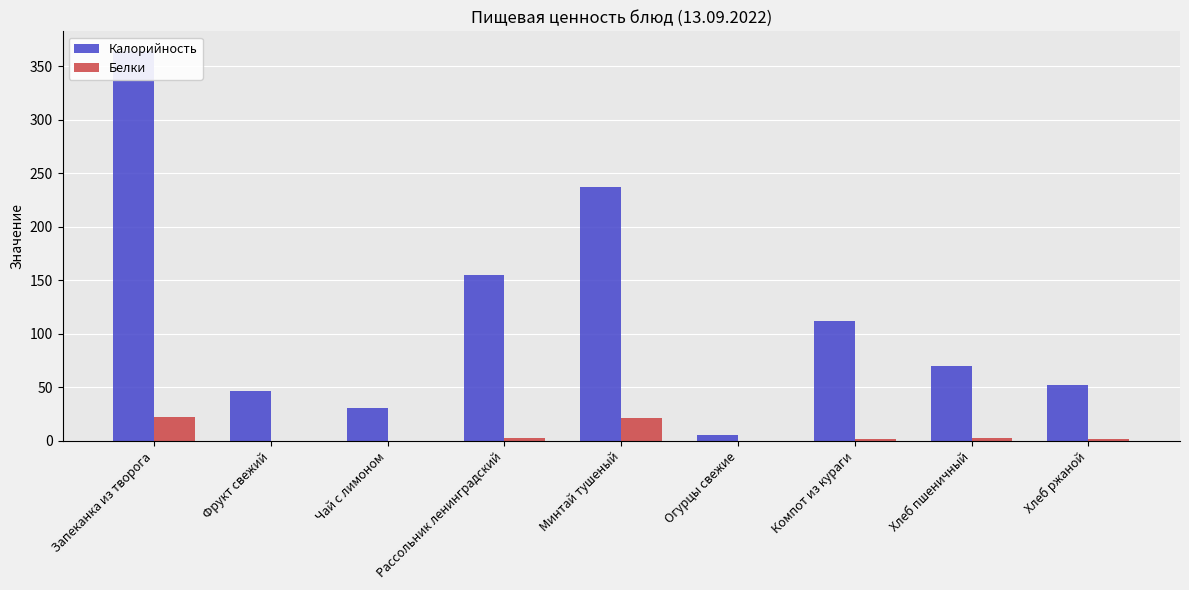

Is it true that Белки equals 21.8 at Минтай тушеный?

True